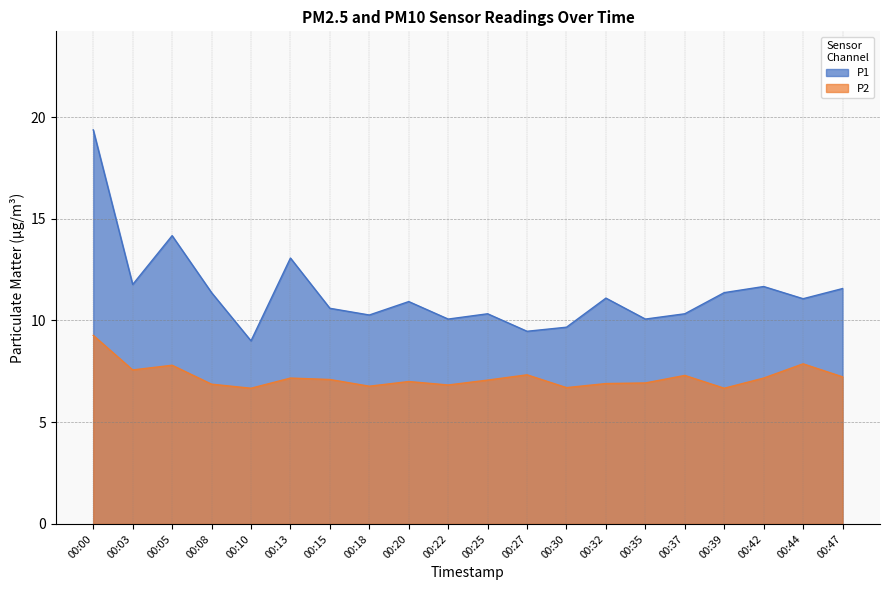

What is the maximum value shown in the chart?

19.4